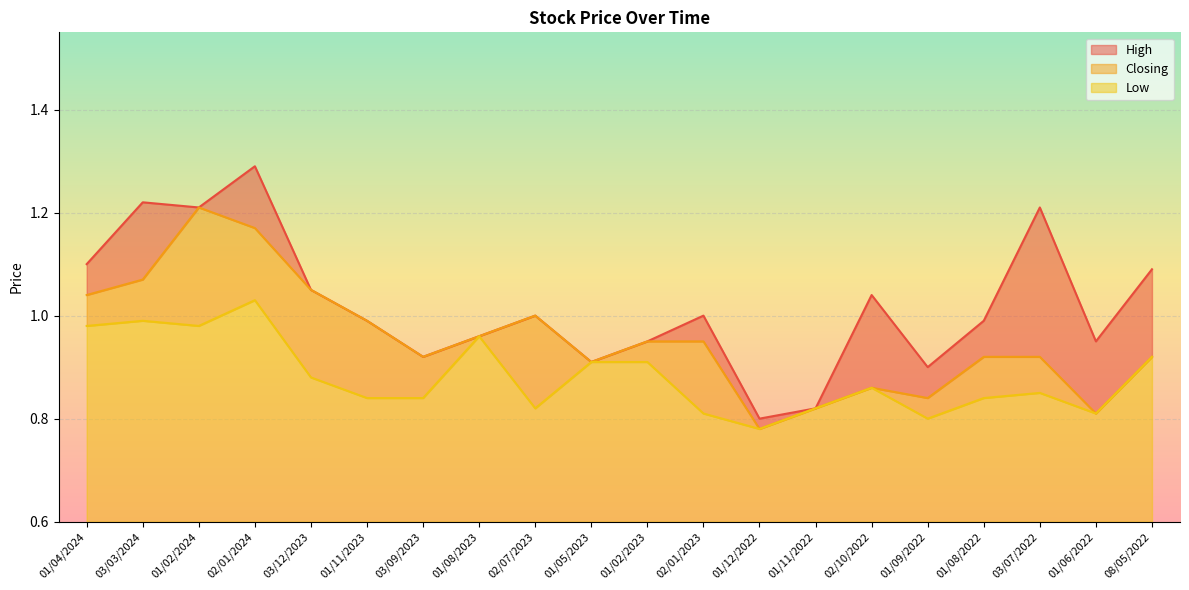

What is the total value across all series at 01/02/2023?

2.8